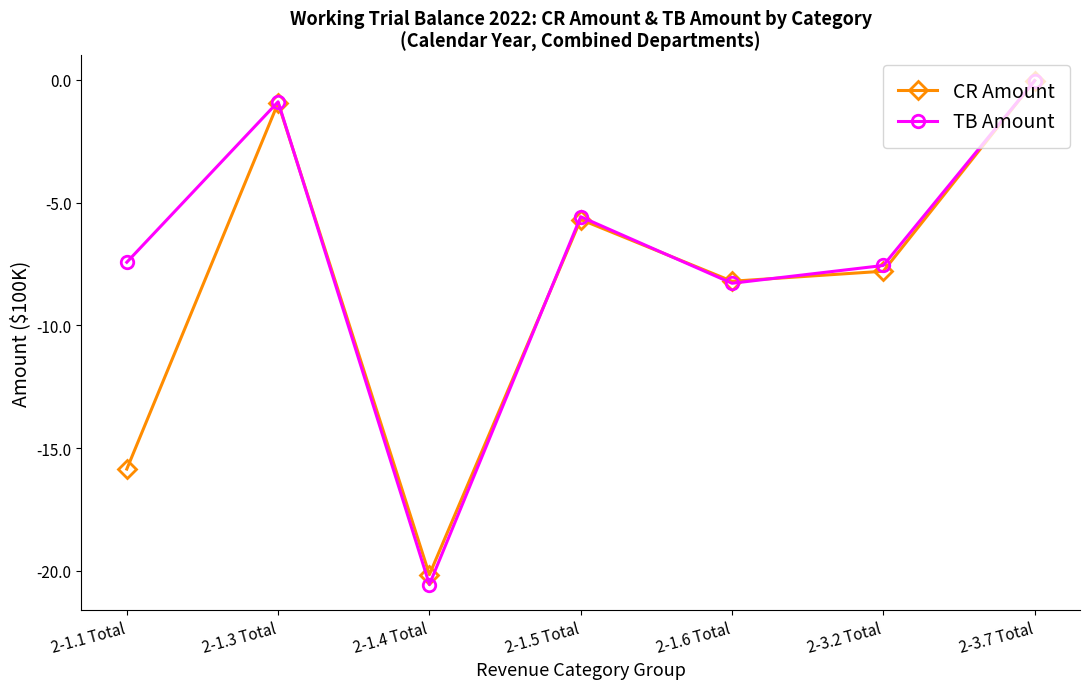

At how many categories does at least one series exceed -8?

5